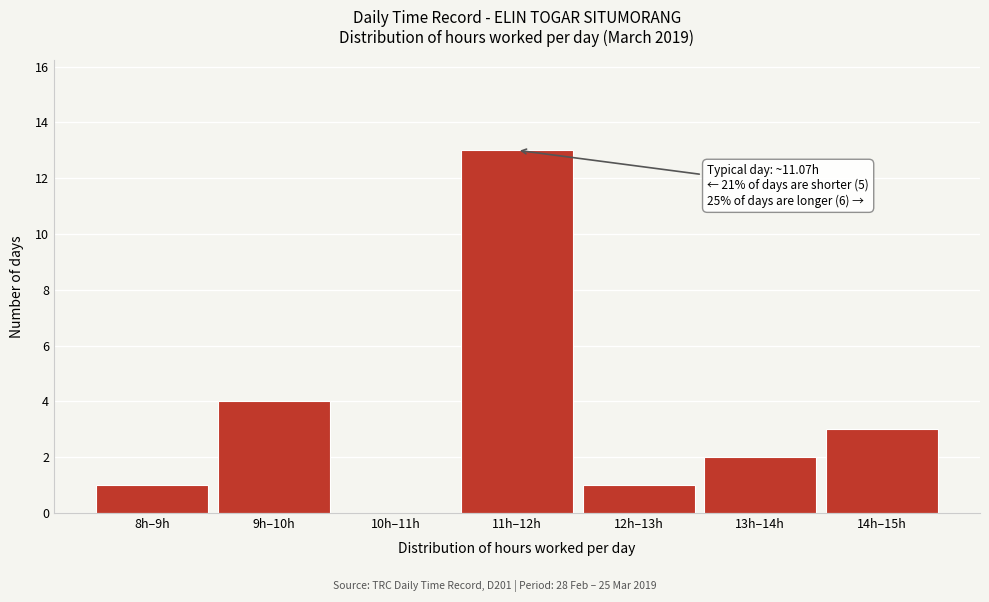

Reading right to left, extract all data points from this chart.

14h–15h=3	13h–14h=2	12h–13h=1	11h–12h=13	10h–11h=0	9h–10h=4	8h–9h=1